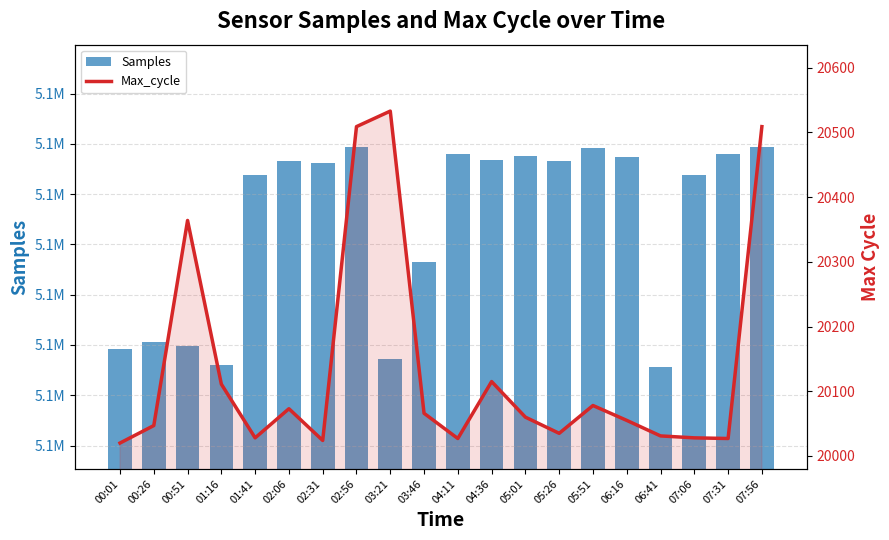

Which category has the highest value across all series?

02:56